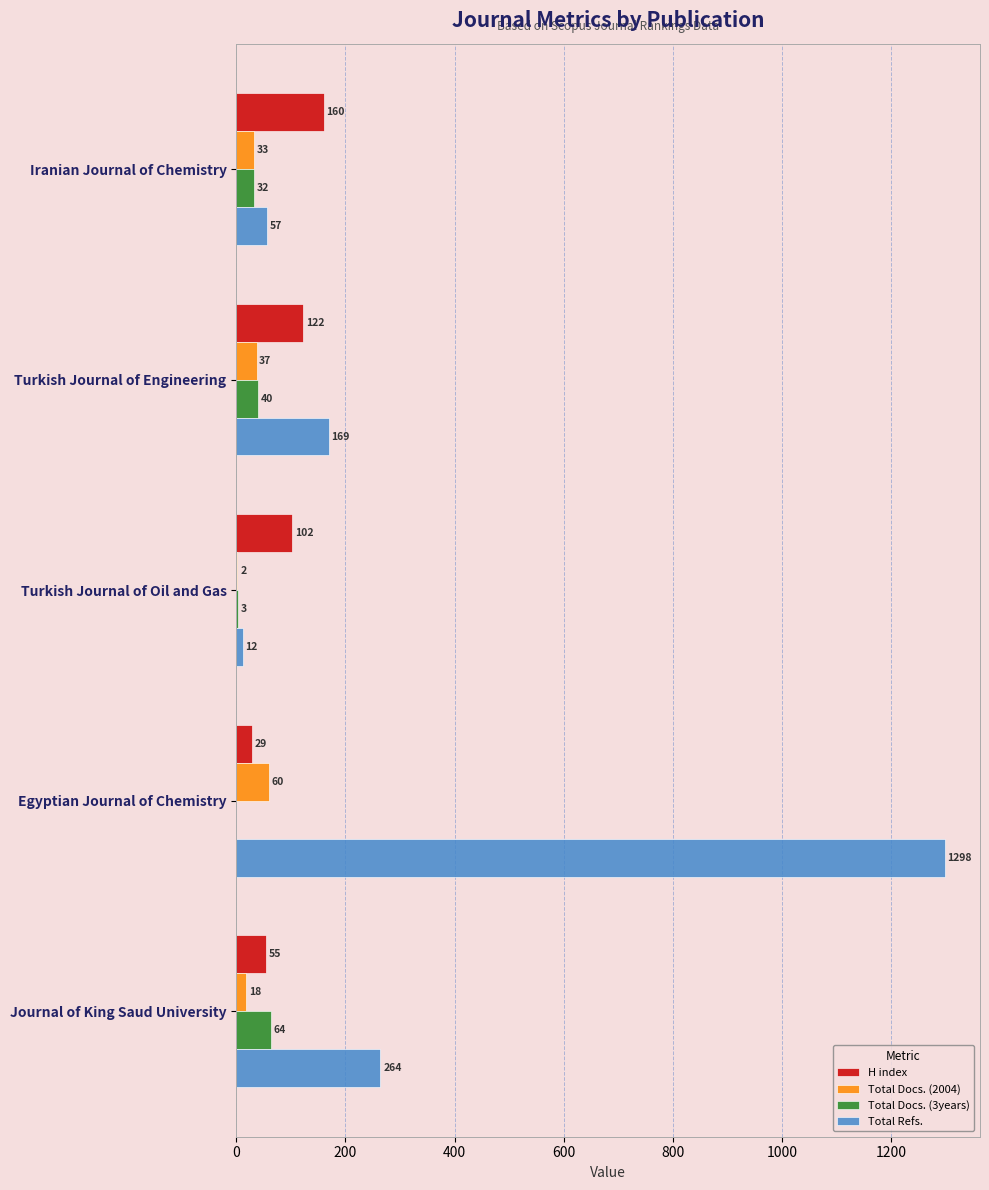

At which category is the sum across all series the highest?

Egyptian Journal of Chemistry